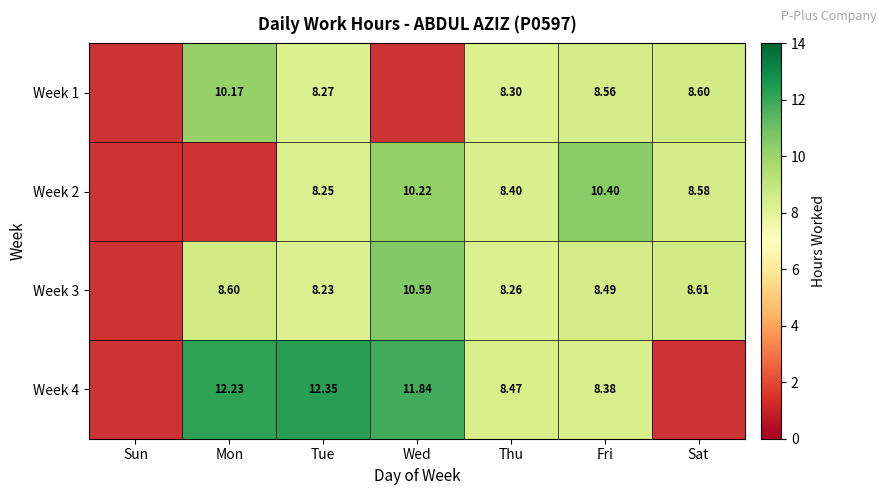

Is the value of Week 2 at Fri greater than the value of Week 1 at Mon?

Yes